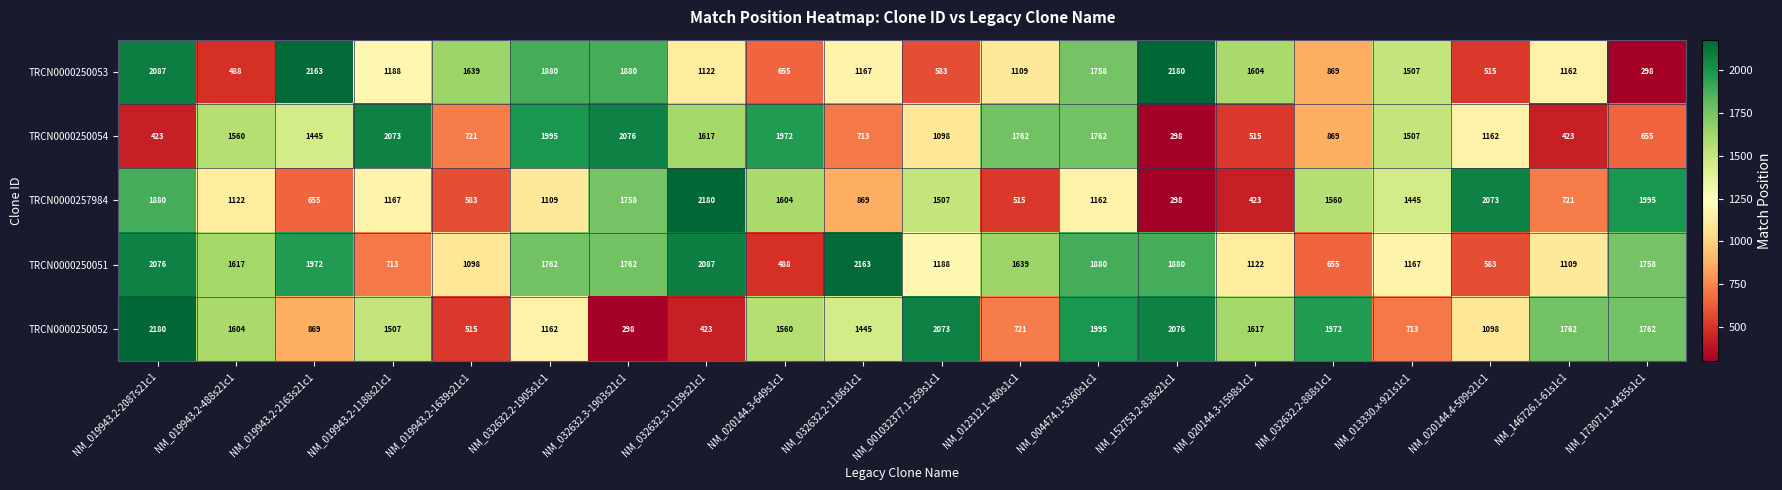

How many distinct data groups are displayed?

5